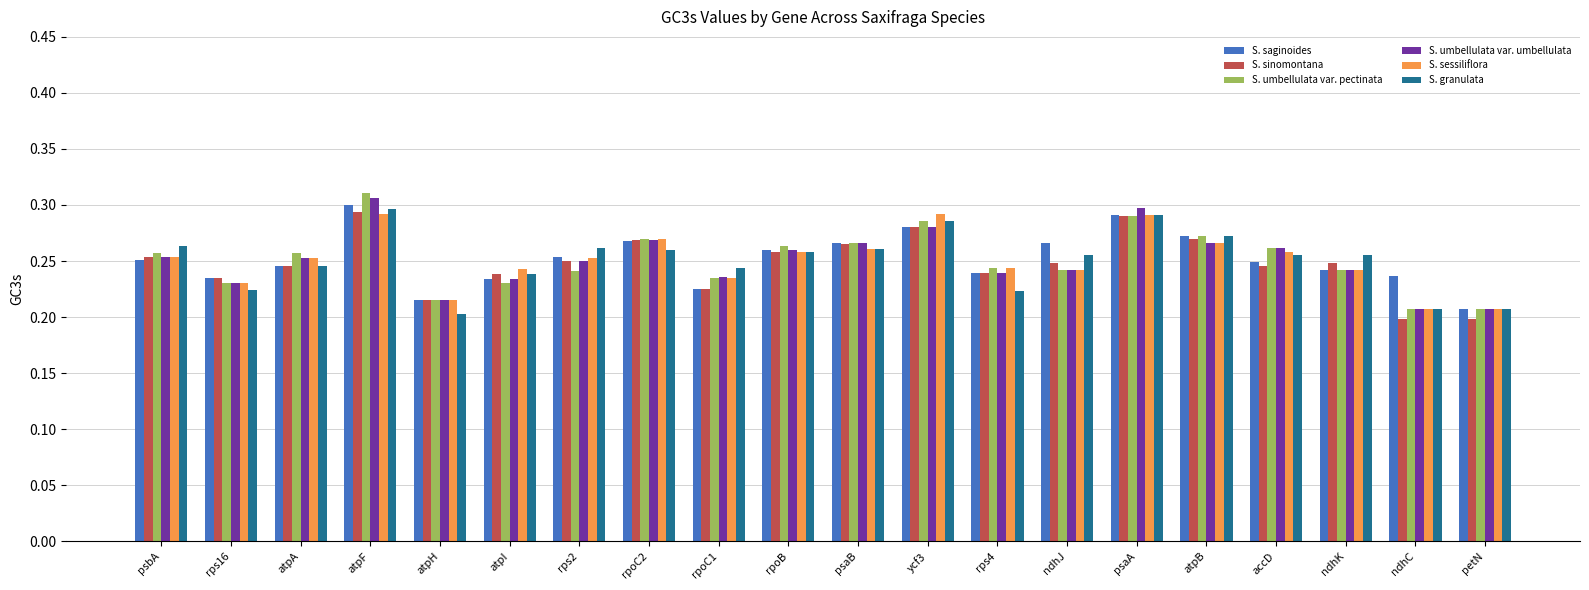

Which label corresponds to the largest value in the chart?

atpF